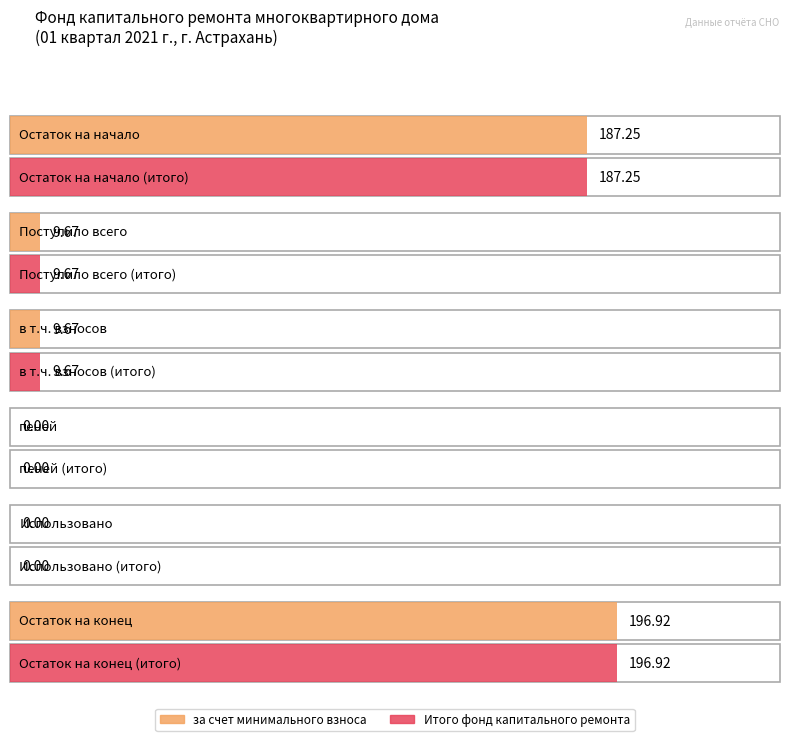

What is the difference between the maximum and minimum values in the Итого фонд капитального ремонта series?

196.9